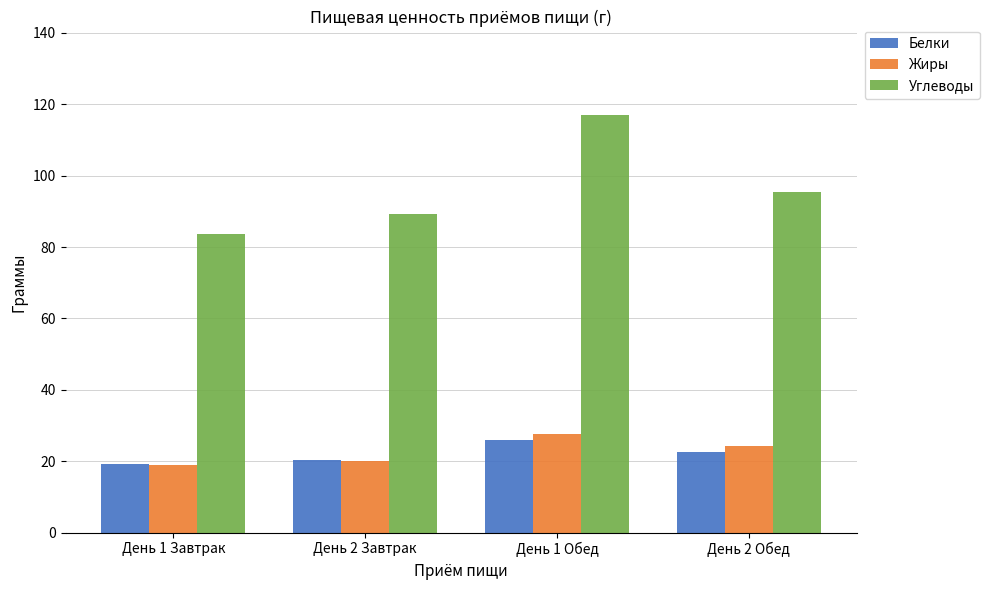

At which label does Углеводы first exceed 95?

День 1 Обед